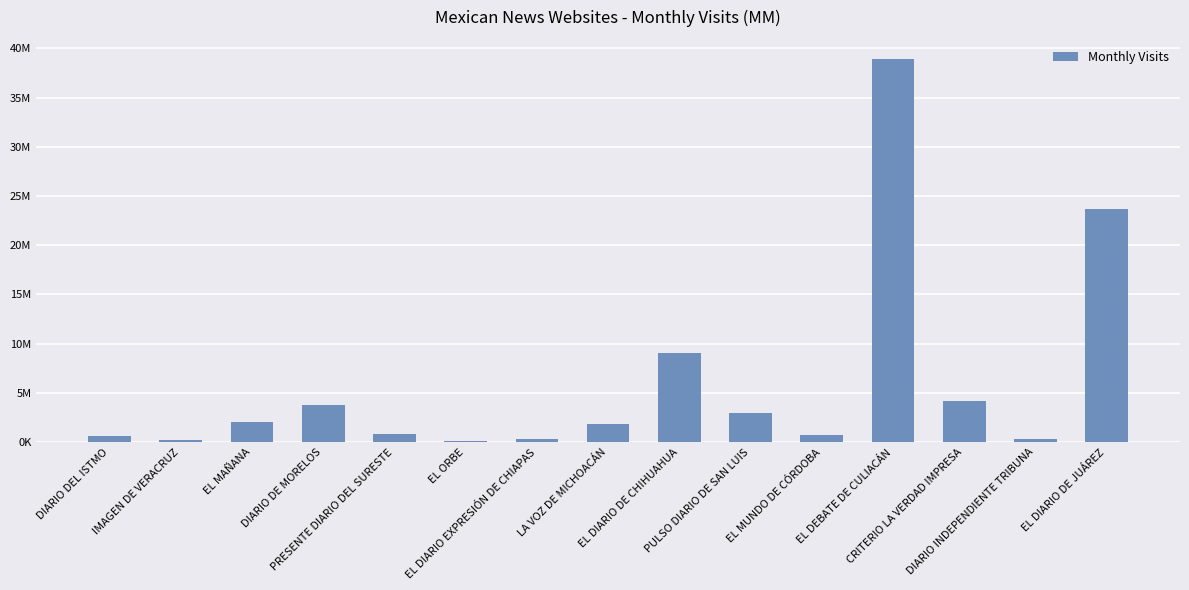

What is the ratio of the value at EL DIARIO DE JUÁREZ to the value at EL DIARIO EXPRESIÓN DE CHIAPAS?

79.3